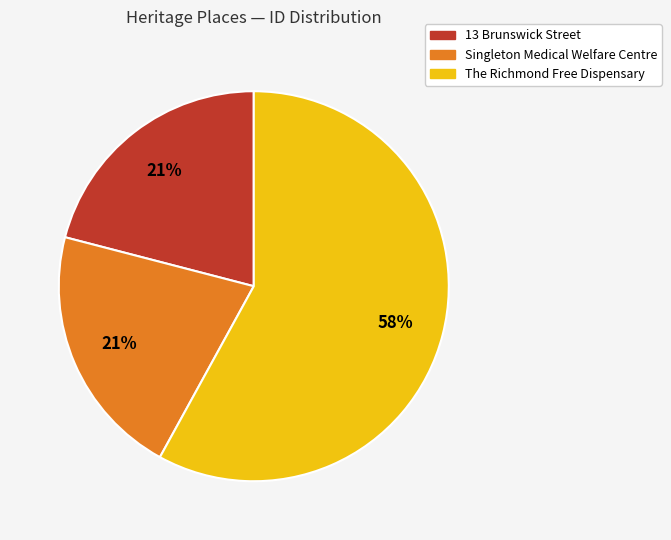

To the nearest percent, what is the combined percentage of The Richmond Free Dispensary and Singleton Medical Welfare Centre?

79%